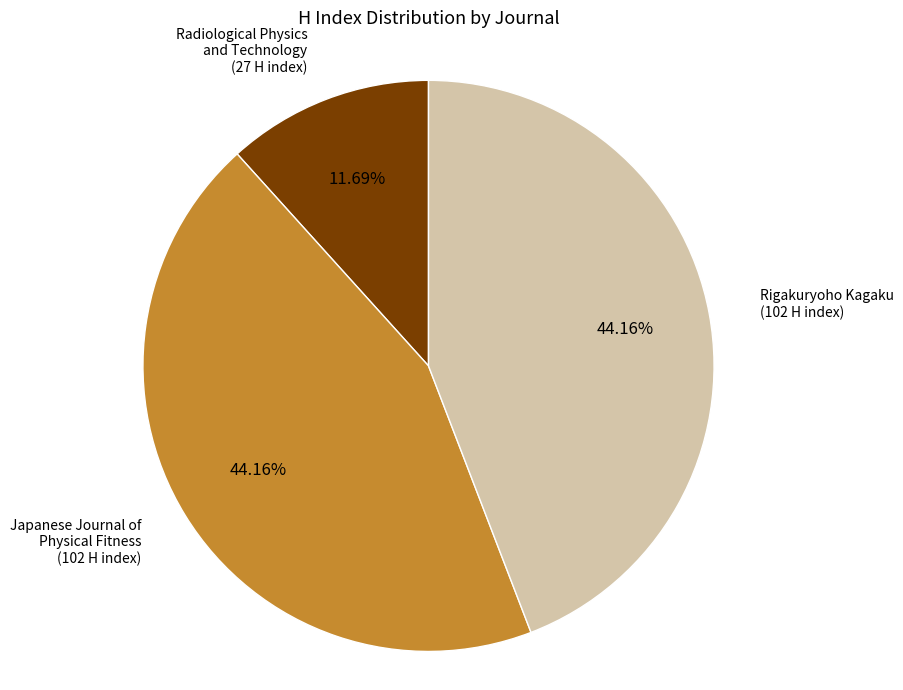

Which has a higher value, Radiological Physics and Technology or Rigakuryoho Kagaku?

Rigakuryoho Kagaku